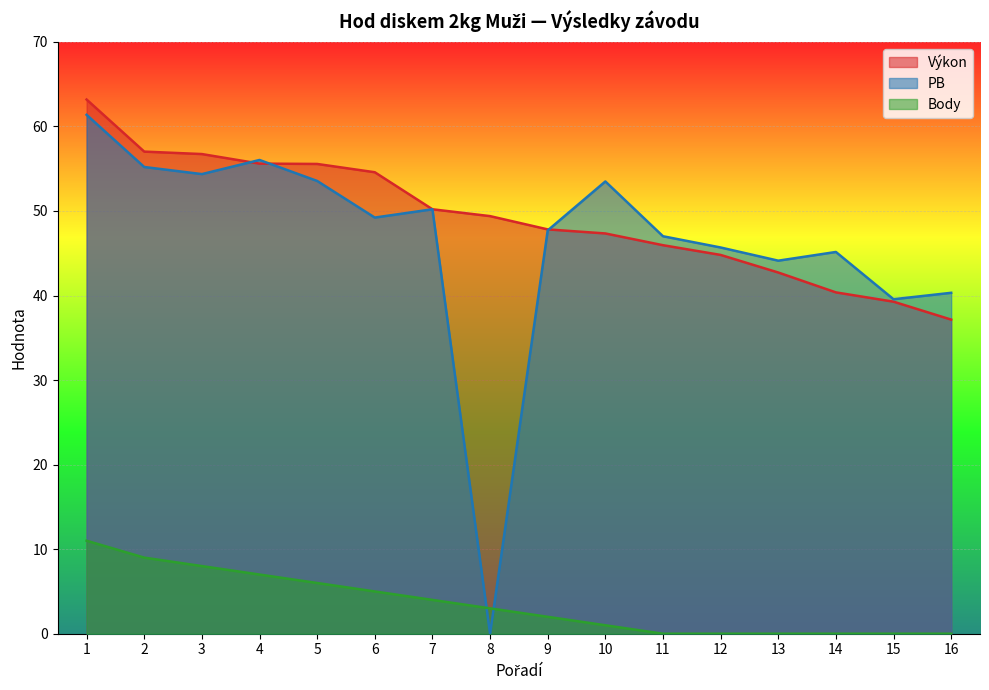

At which label is Výkon closest to 50?

7